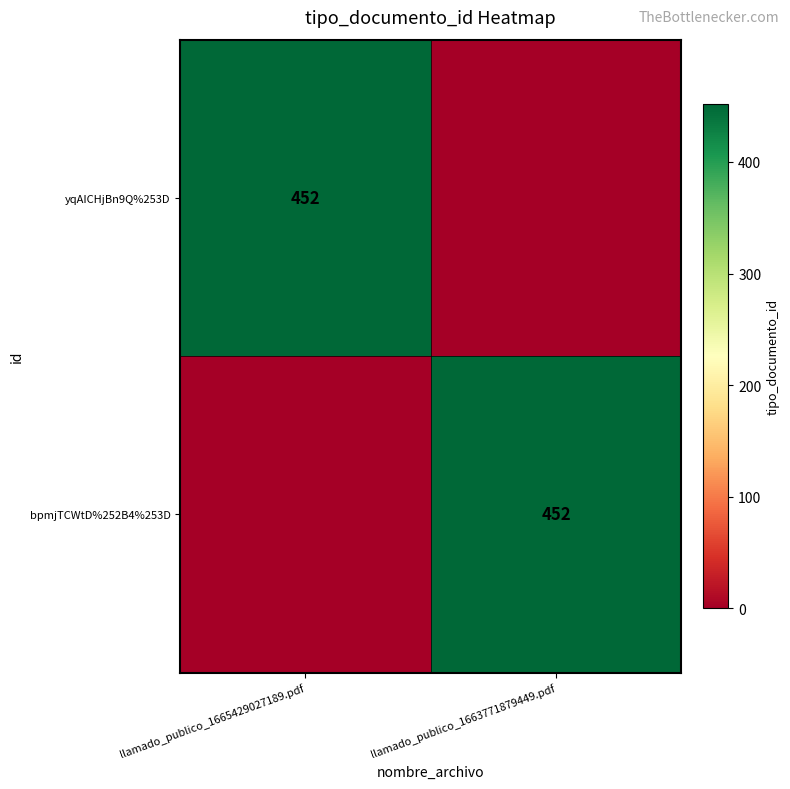

The yqAICHjBn9Q%253D series shows 452 at llamado_publico_1665429027189.pdf. True or false?

True